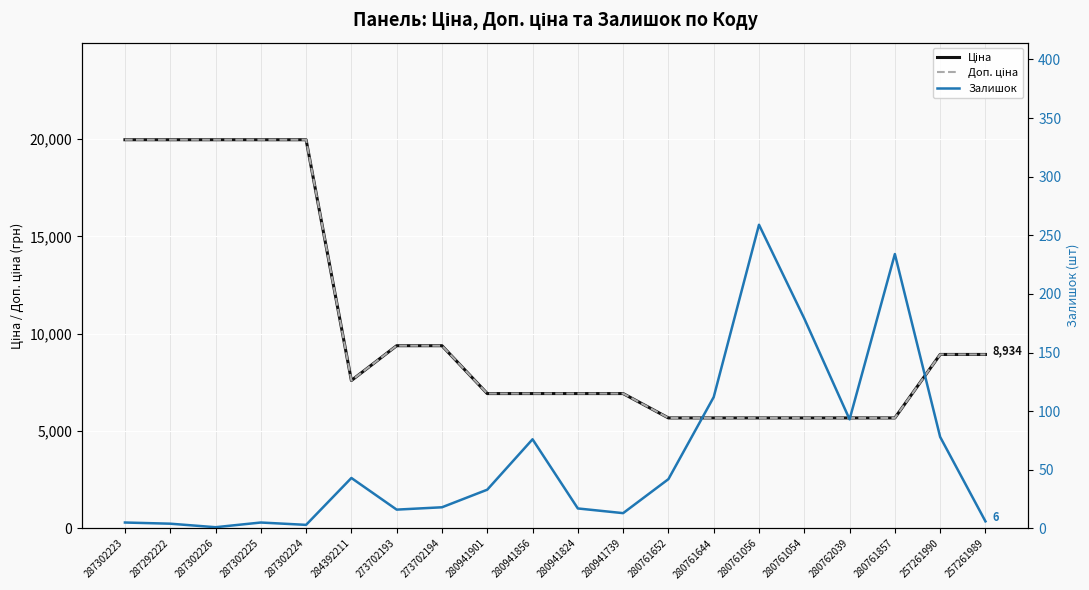

How many values in the Ціна series exceed 7596?

10